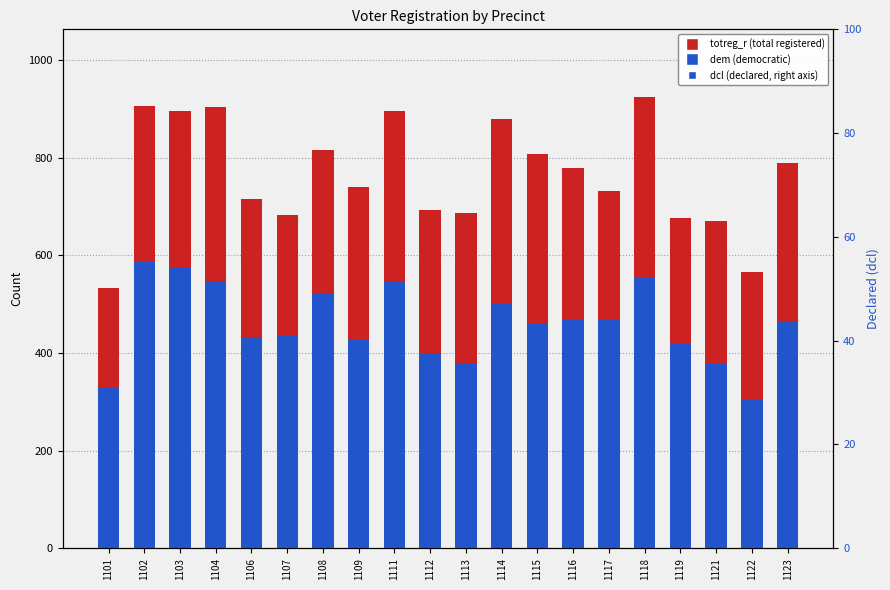

What is the total value across all series at 1119?

1118.2